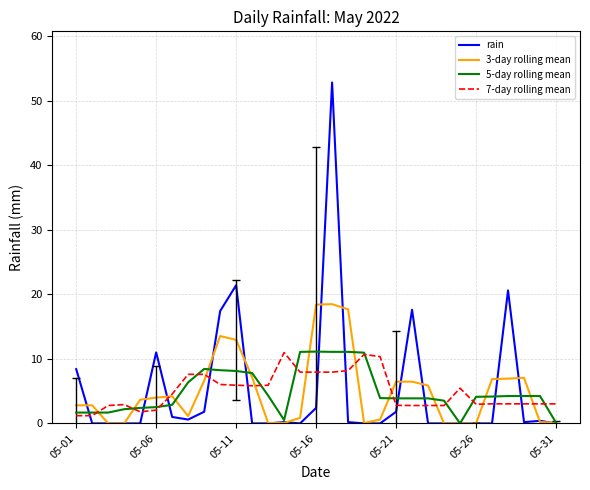

True or false: 7-day rolling mean has more than 1 points higher than both neighbors.

True